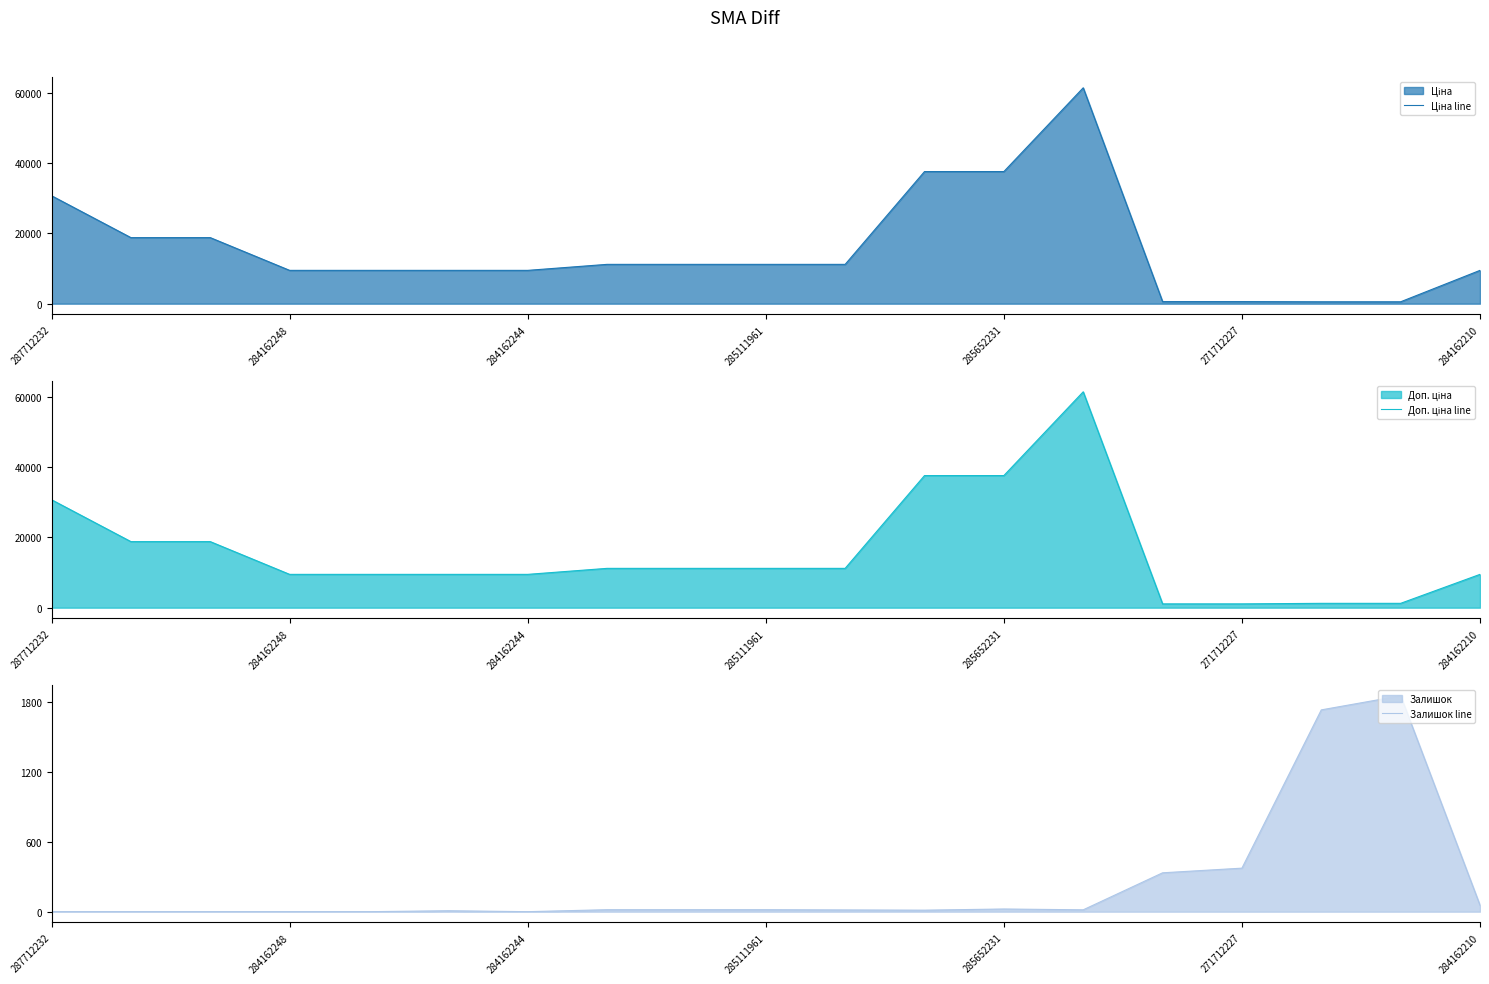

The Доп. ціна line series shows 16591.7 at 8. True or false?

False